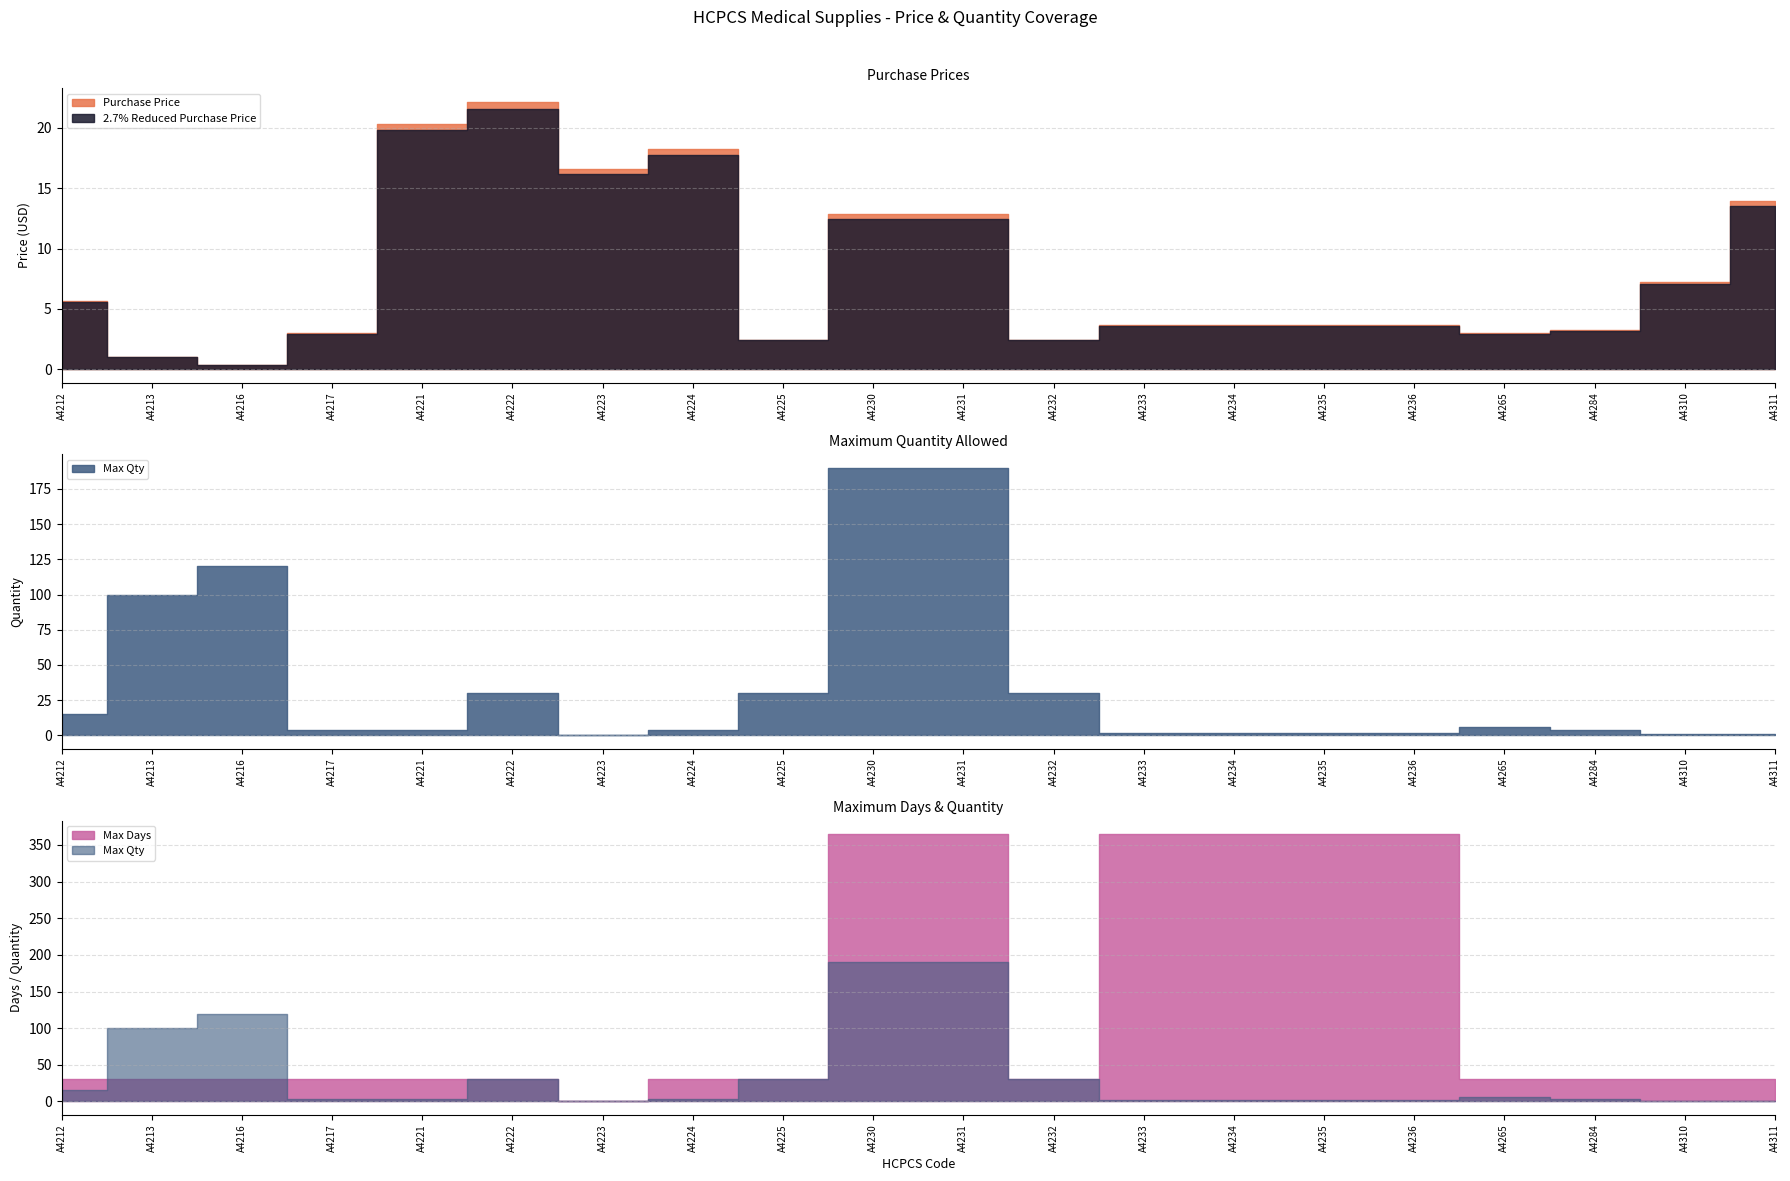

At which label is Purchase Price closest to 11?

A4230